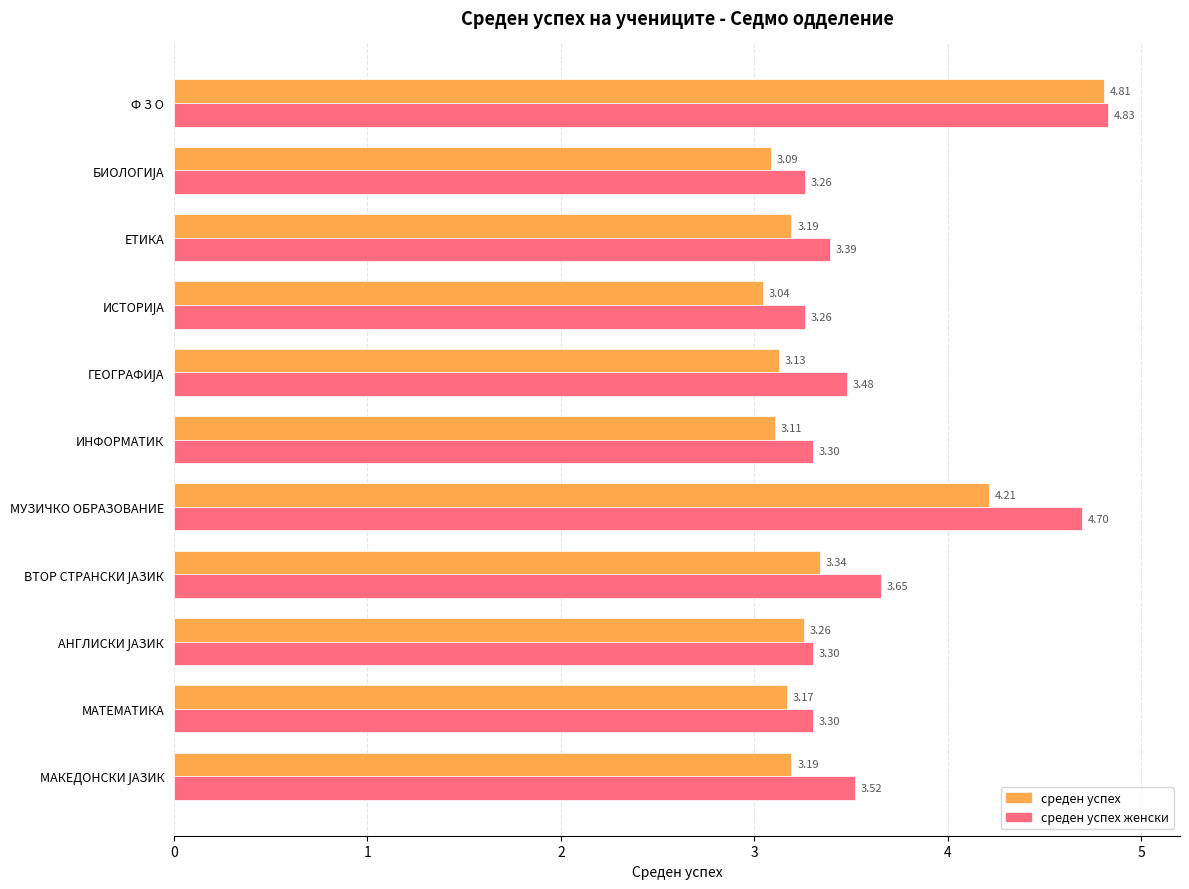

List the series in order of their peak value, highest first.

среден успех женски, среден успех